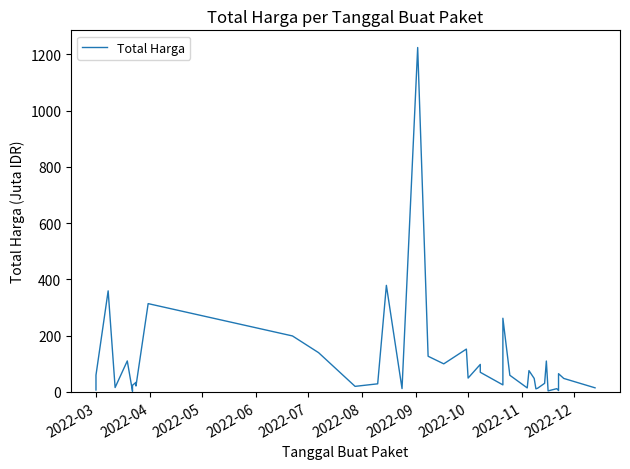

How many points are lower than both their immediate neighbors (excluding endpoints)?

12